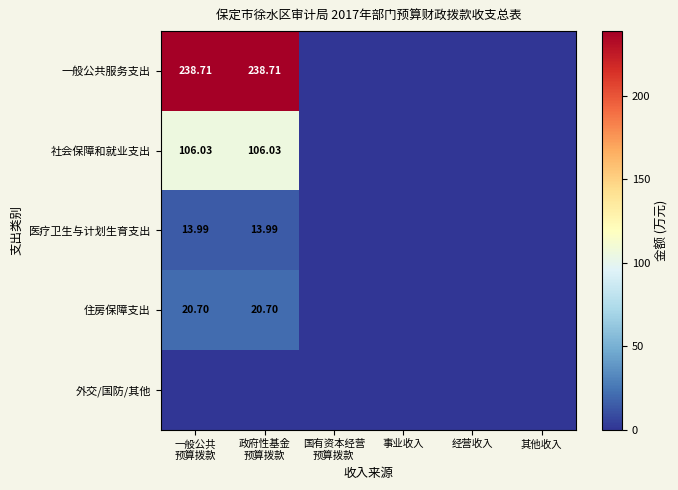

What is the maximum value shown in the chart?

238.7